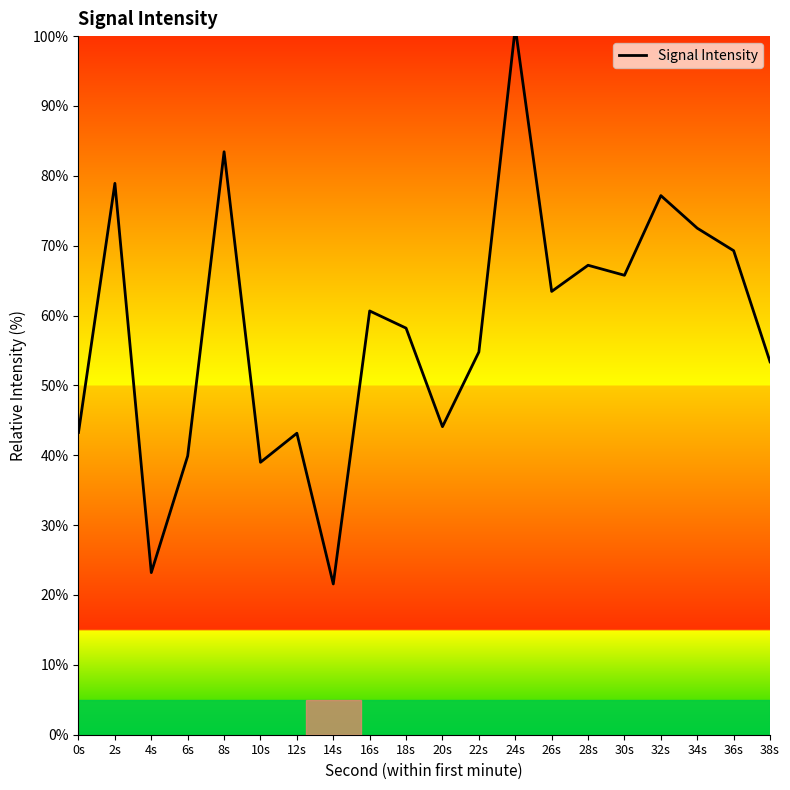

How many points are higher than both their immediate neighbors (excluding endpoints)?

7